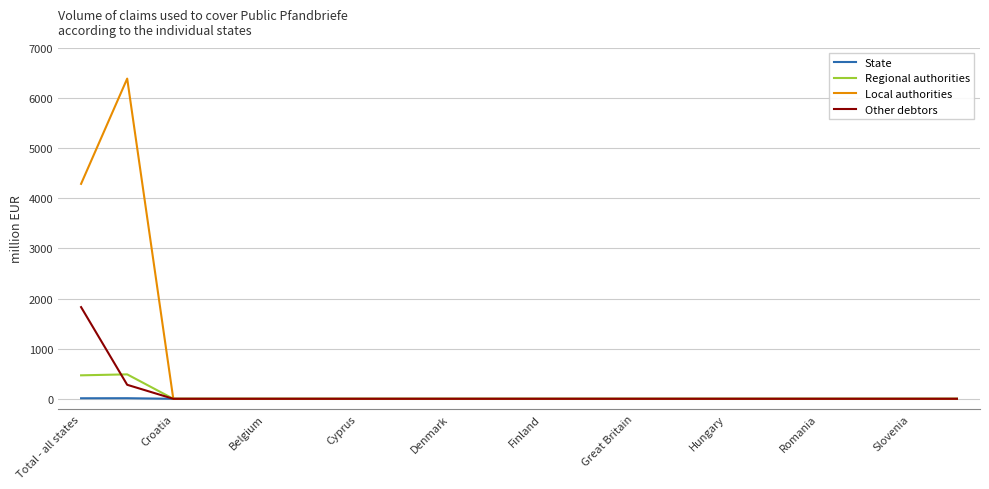

Which series has the largest total across all categories?

Local authorities